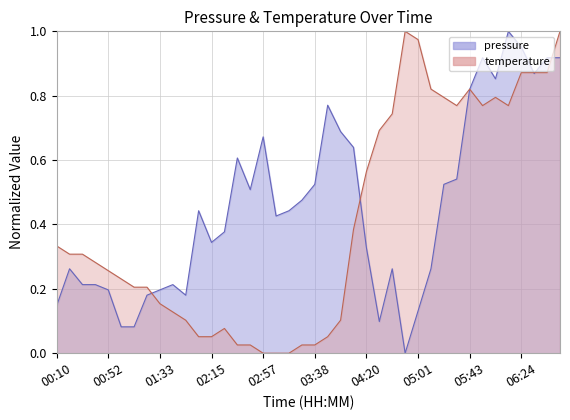

Reading right to left, transcribe all the data shown in this chart.

pressure: 0.9	0.9	0.9	1.0	1.0	0.9	0.9	0.8	0.5	0.5	0.3	0.1	0.0	0.3	0.1	0.3	0.6	0.7	0.8	0.5	0.5	0.4	0.4	0.7	0.5	0.6	0.4	0.3	0.4	0.2	0.2	0.2	0.2	0.1	0.1	0.2	0.2	0.2	0.3	0.1
temperature: 1.0	0.9	0.9	0.9	0.8	0.8	0.8	0.8	0.8	0.8	0.8	1.0	1.0	0.7	0.7	0.6	0.4	0.1	0.1	0.0	0.0	0.0	0.0	0.0	0.0	0.0	0.1	0.1	0.1	0.1	0.1	0.2	0.2	0.2	0.2	0.3	0.3	0.3	0.3	0.3